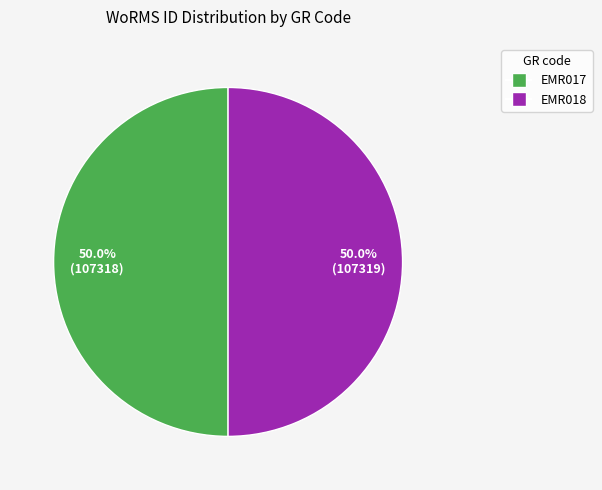

Approximately how many times larger is the value at EMR018 compared to EMR017?

1.0